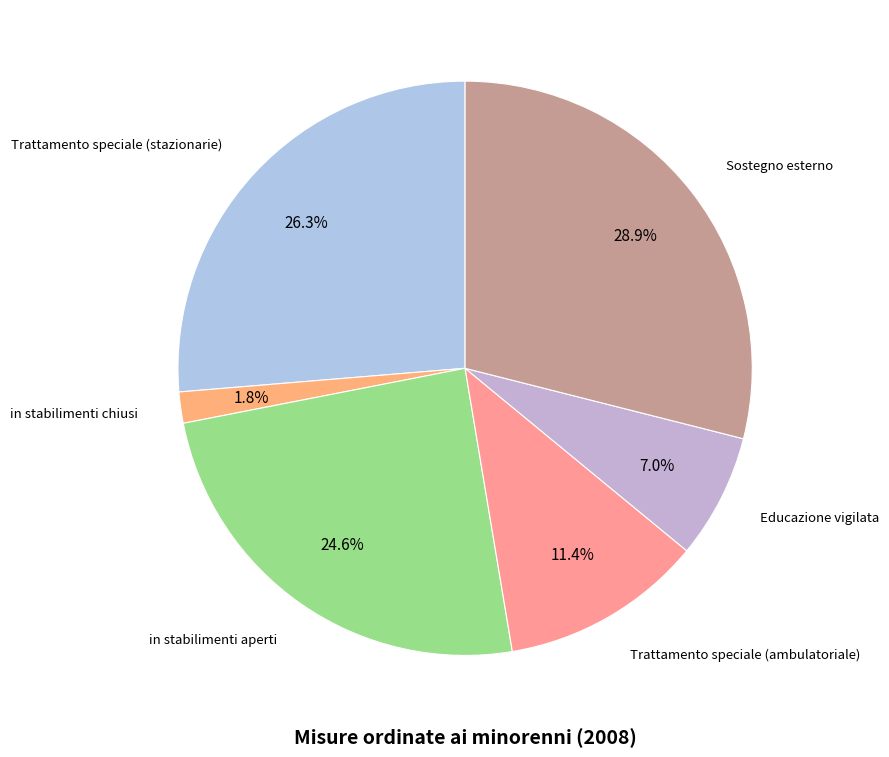

How many segments does this pie chart have?

6